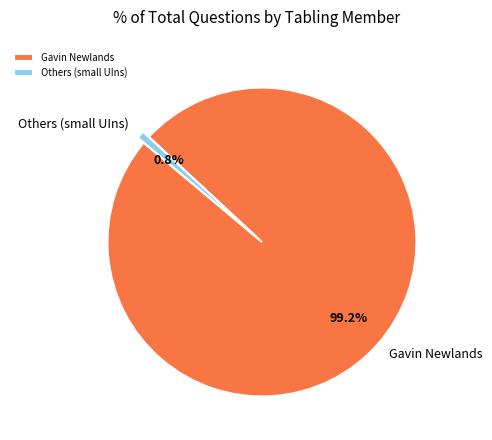

Between Gavin Newlands and Others (small UIns), which is larger?

Gavin Newlands